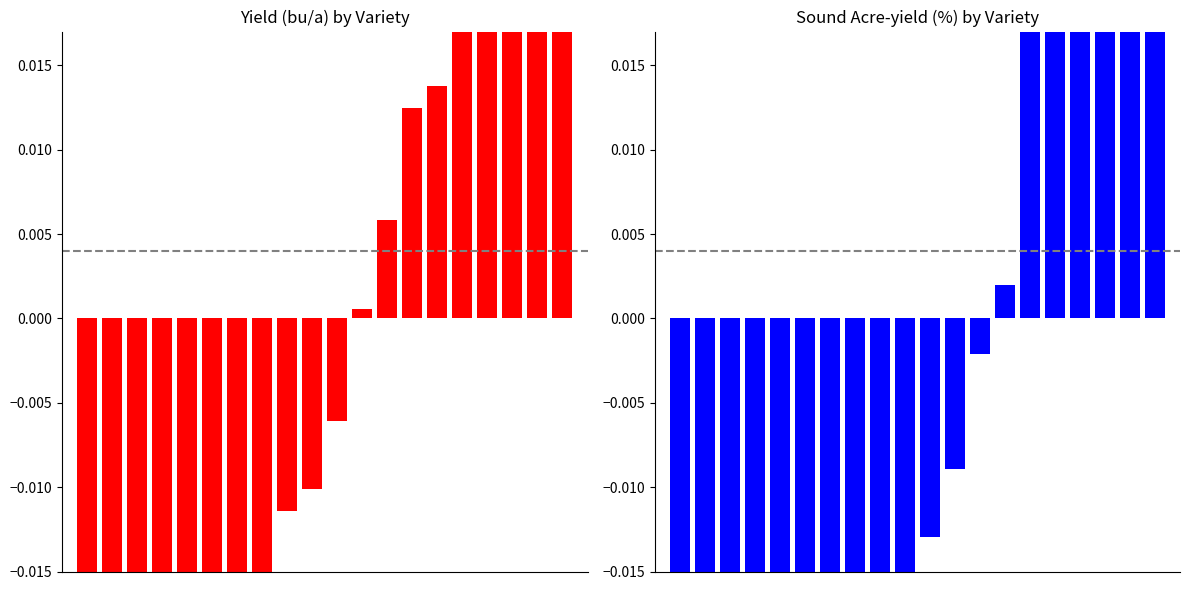

Reading right to left, transcribe all the data shown in this chart.

Yield (bu/a): 19=0.1	18=0.1	17=0.0	16=0.0	15=0.0	14=0.0	13=0.0	12=0.0	11=0.0	10=-0.0	9=-0.0	8=-0.0	7=-0.0	6=-0.0	5=-0.0	4=-0.0	3=-0.0	2=-0.1	1=-0.1	0=-0.1
Sound Acre-yield (%): 19=0.2	18=0.1	17=0.0	16=0.0	15=0.0	14=0.0	13=0.0	12=-0.0	11=-0.0	10=-0.0	9=-0.0	8=-0.0	7=-0.0	6=-0.0	5=-0.0	4=-0.0	3=-0.0	2=-0.1	1=-0.1	0=-0.1